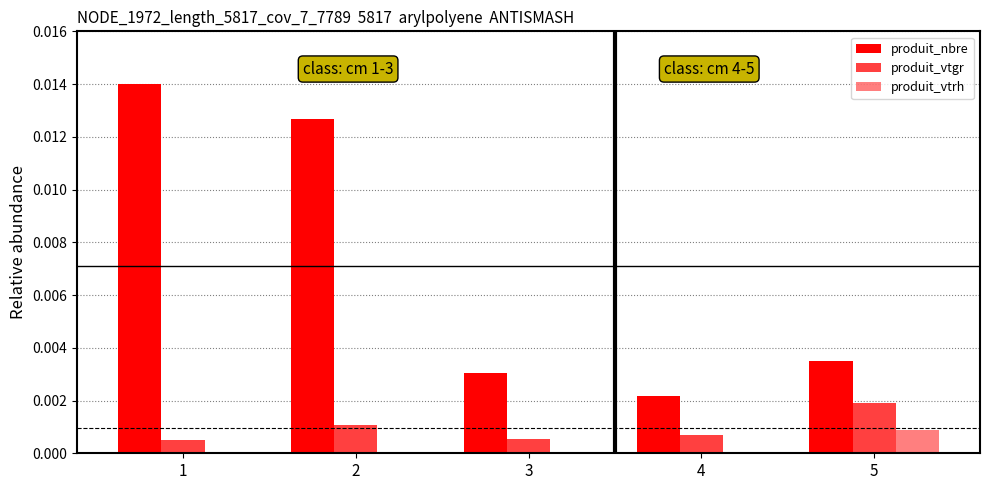

Which label corresponds to the largest value in the chart?

1